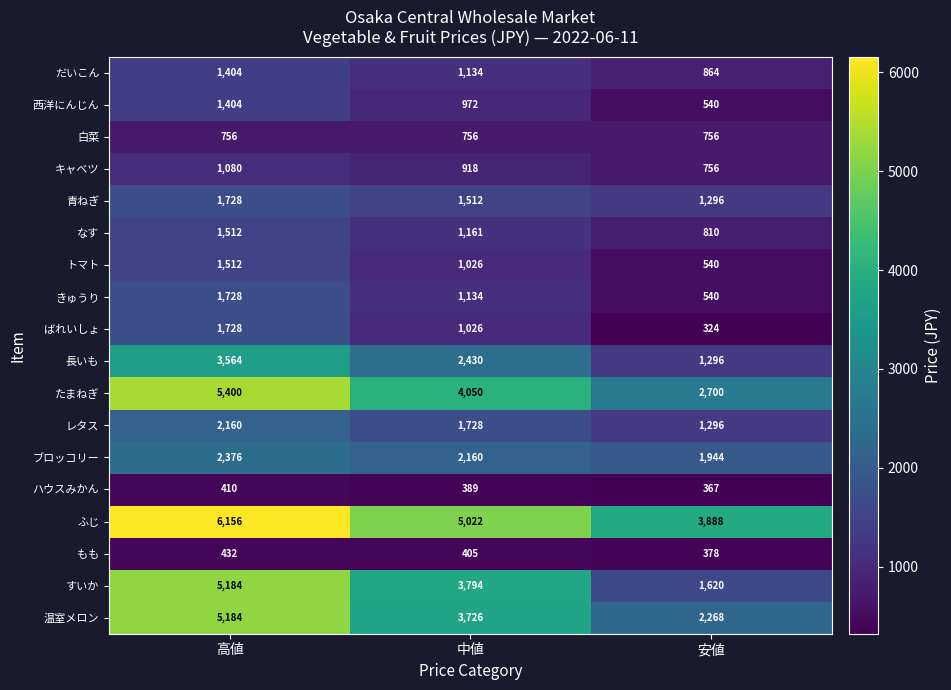

The value of トマト at 中値 is 1026. True or false?

True